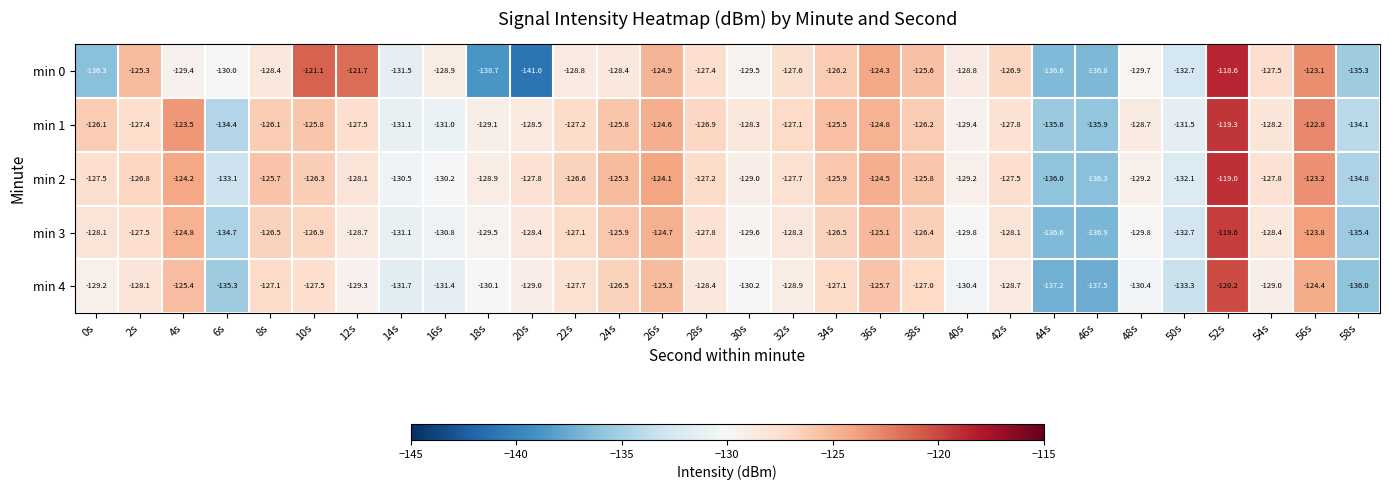

How many data points in min 4 are above -128?

11